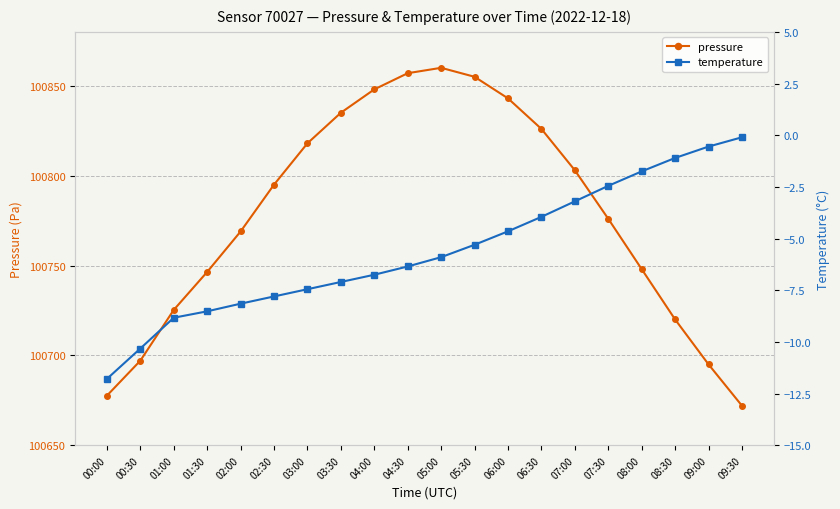

Reading left to right, what are all the values shown in this chart?

pressure: 00:00=100677.6	00:30=100697.1	01:00=100725.3	01:30=100746.4	02:00=100768.9	02:30=100795.0	03:00=100818.0	03:30=100835.0	04:00=100848.0	04:30=100857.0	05:00=100860.0	05:30=100855.0	06:00=100843.0	06:30=100826.0	07:00=100803.0	07:30=100776.0	08:00=100748.0	08:30=100720.0	09:00=100695.0	09:30=100672.0
temperature: 00:00=-11.8	00:30=-10.3	01:00=-8.8	01:30=-8.5	02:00=-8.2	02:30=-7.8	03:00=-7.5	03:30=-7.1	04:00=-6.8	04:30=-6.3	05:00=-5.9	05:30=-5.3	06:00=-4.7	06:30=-4.0	07:00=-3.2	07:30=-2.5	08:00=-1.8	08:30=-1.1	09:00=-0.6	09:30=-0.1